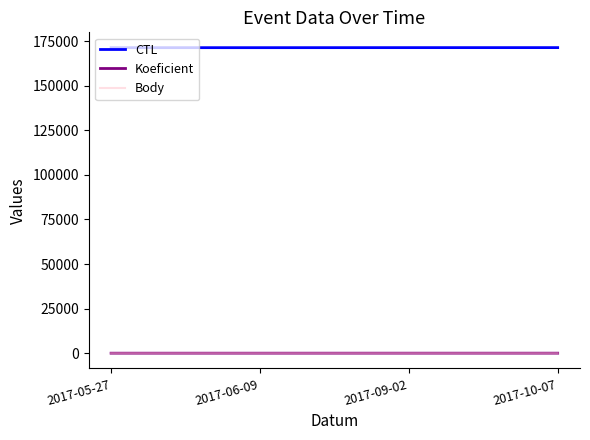

True or false: CTL and Koeficient cross at least once.

False